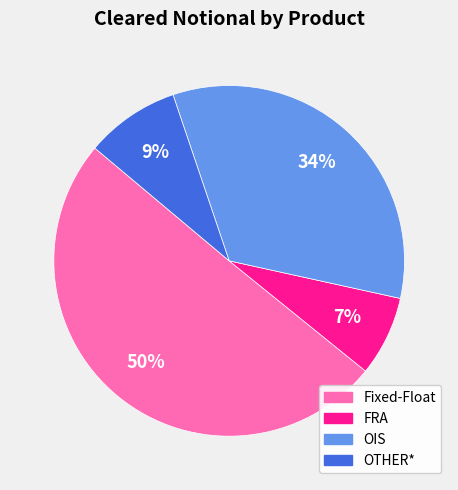

How many segments does this pie chart have?

4